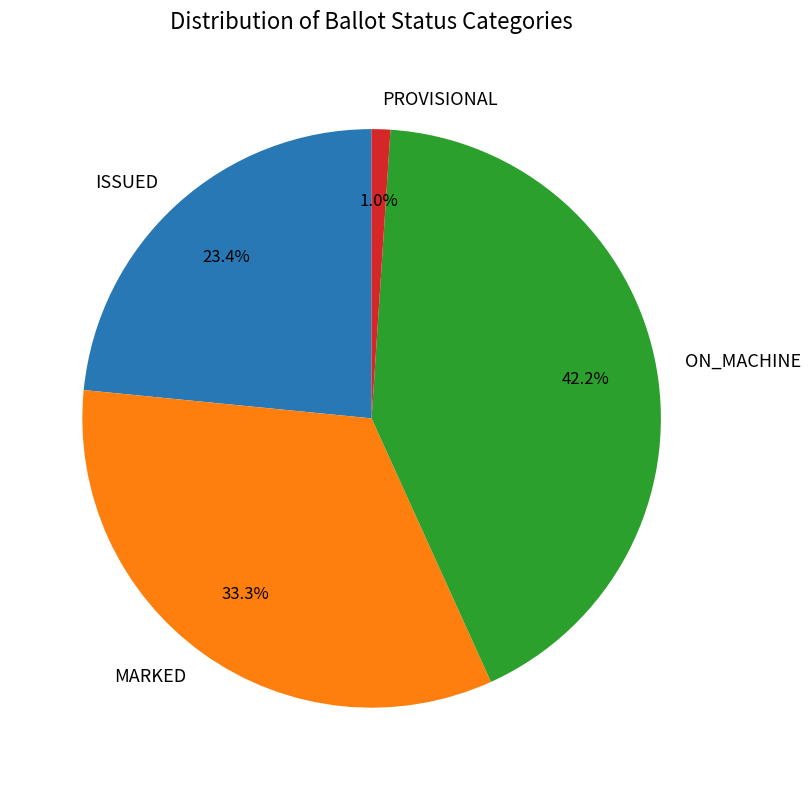

What percentage do ISSUED and MARKED together represent?

56.8%